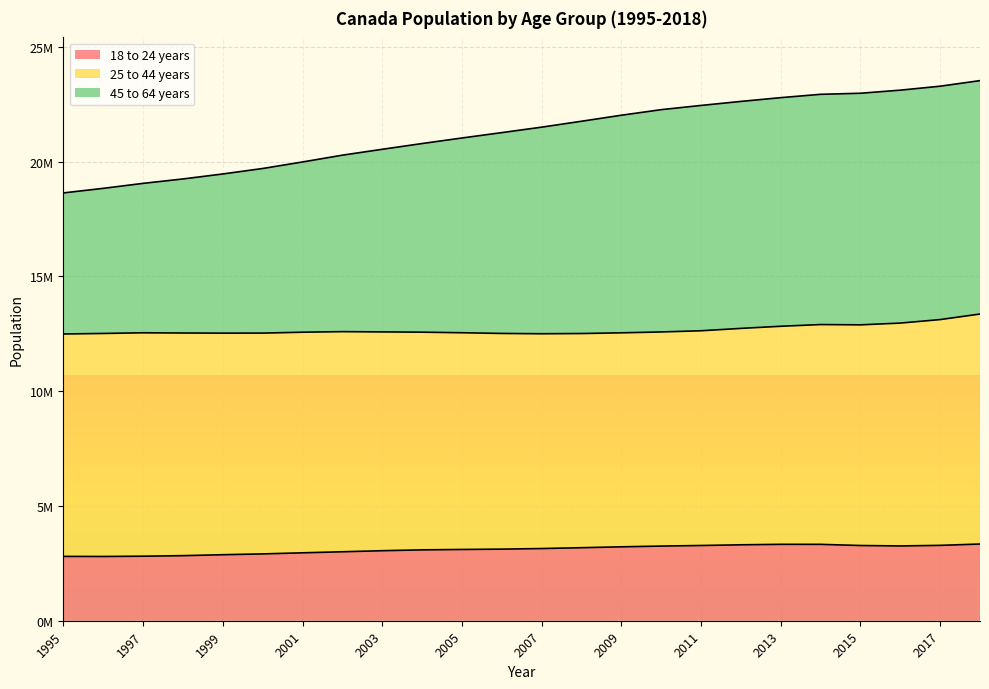

What is the highest value of the 18 to 24 years series?

3341054